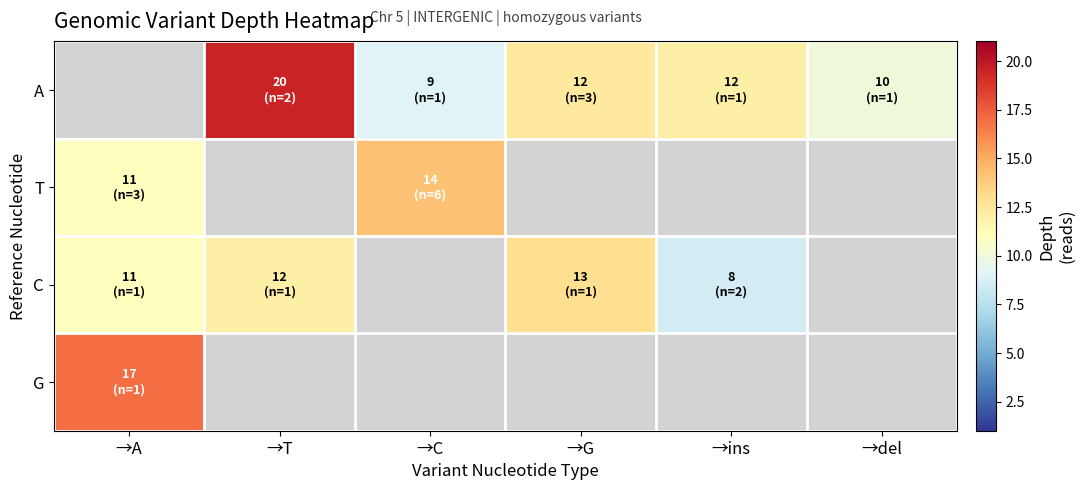

Which category has the highest value in the T series?

→C